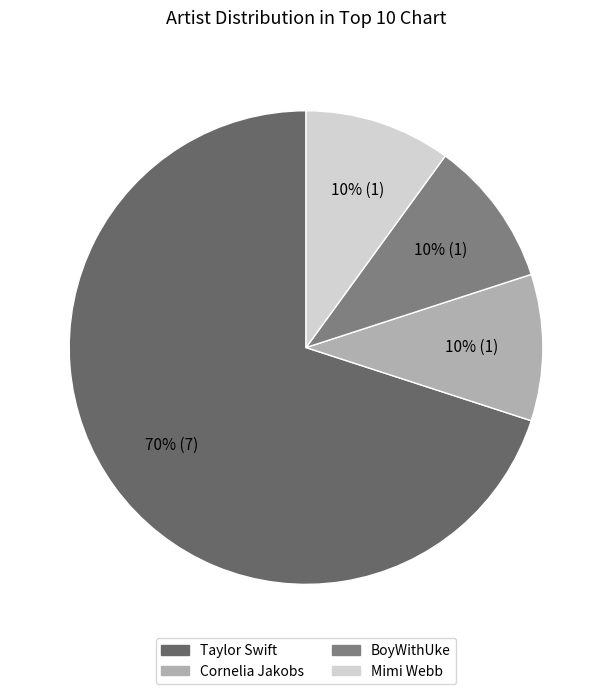

To the nearest percent, what is the average slice percentage?

25%